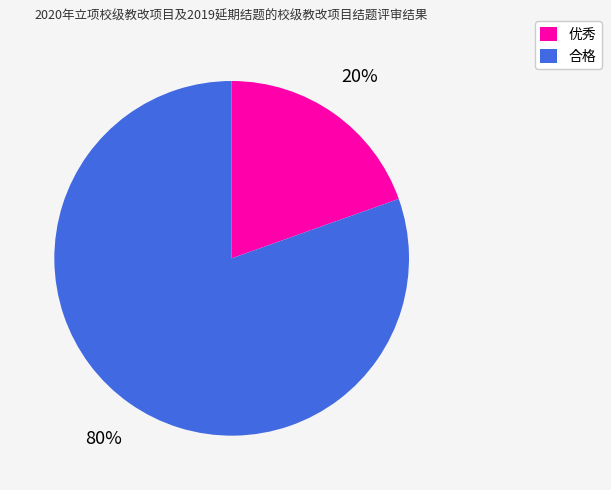

What is the majority slice?

合格